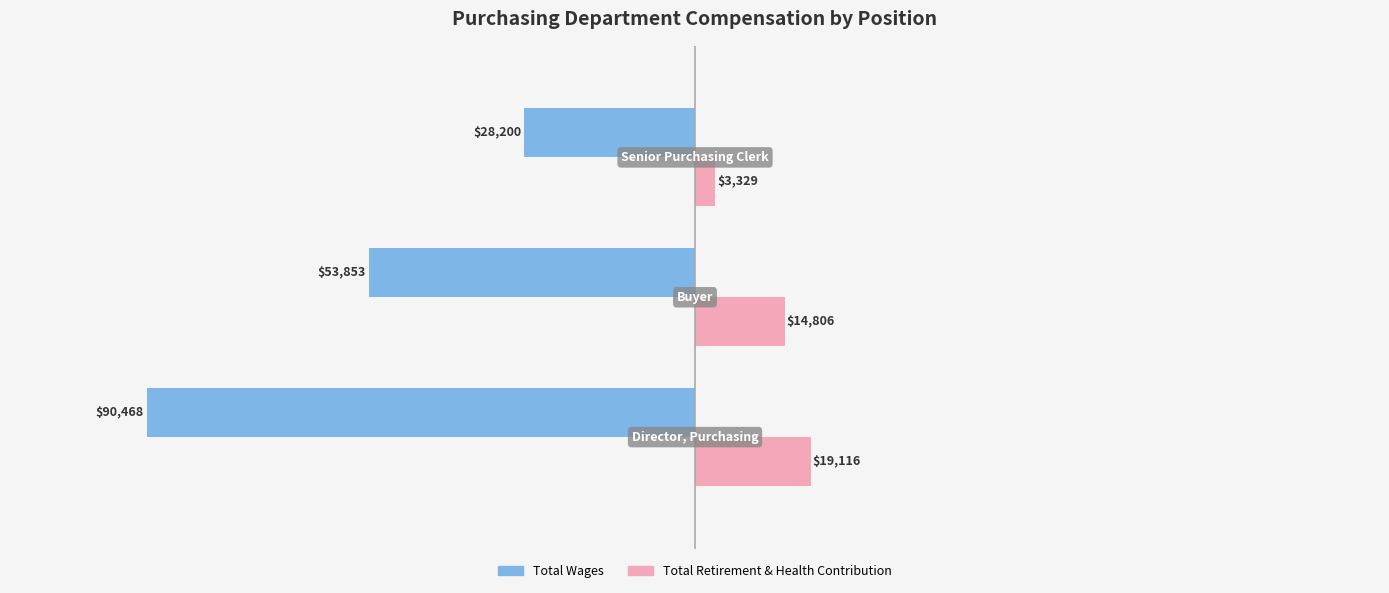

Which series has the largest total across all categories?

Total Retirement & Health Contribution